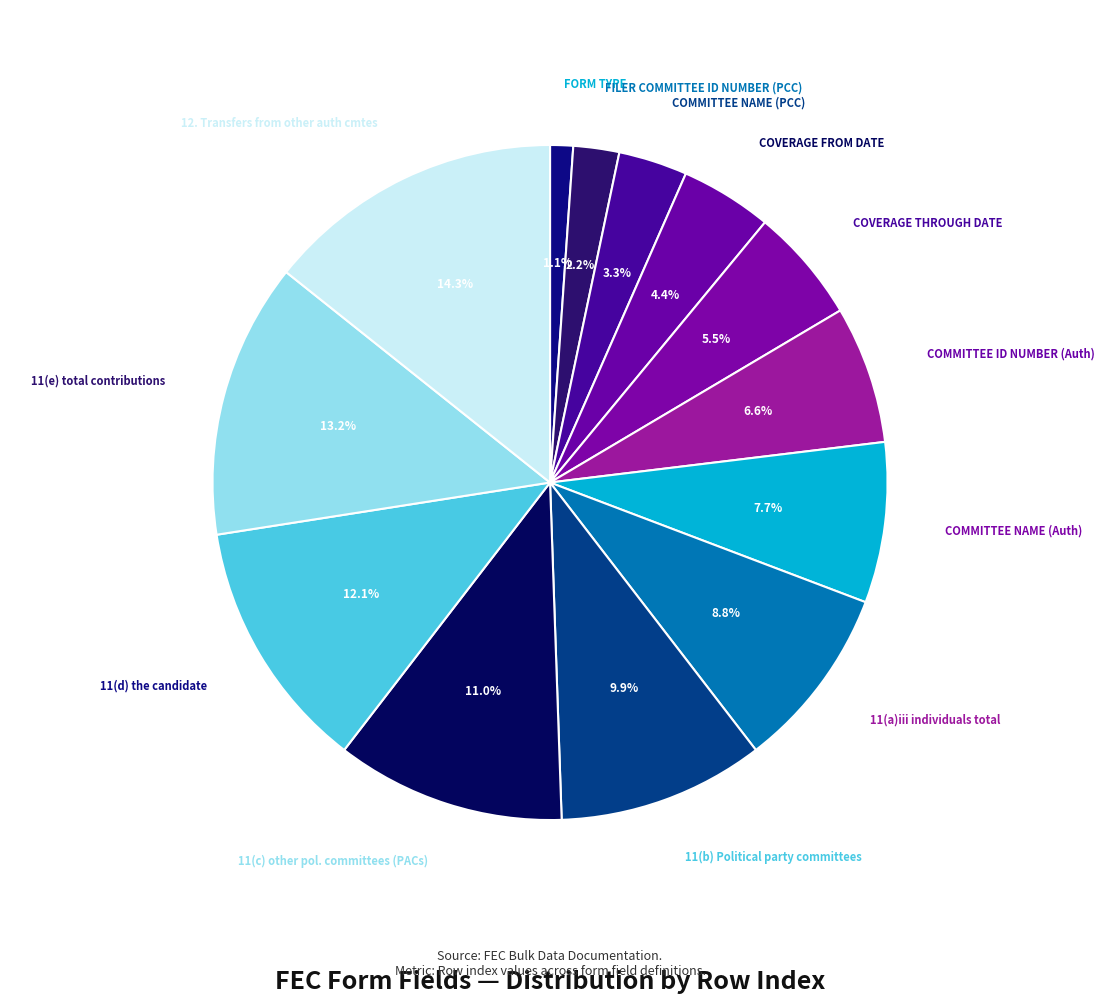

What percentage is the COMMITTEE ID NUMBER (Auth) slice, to the nearest percent?

7%